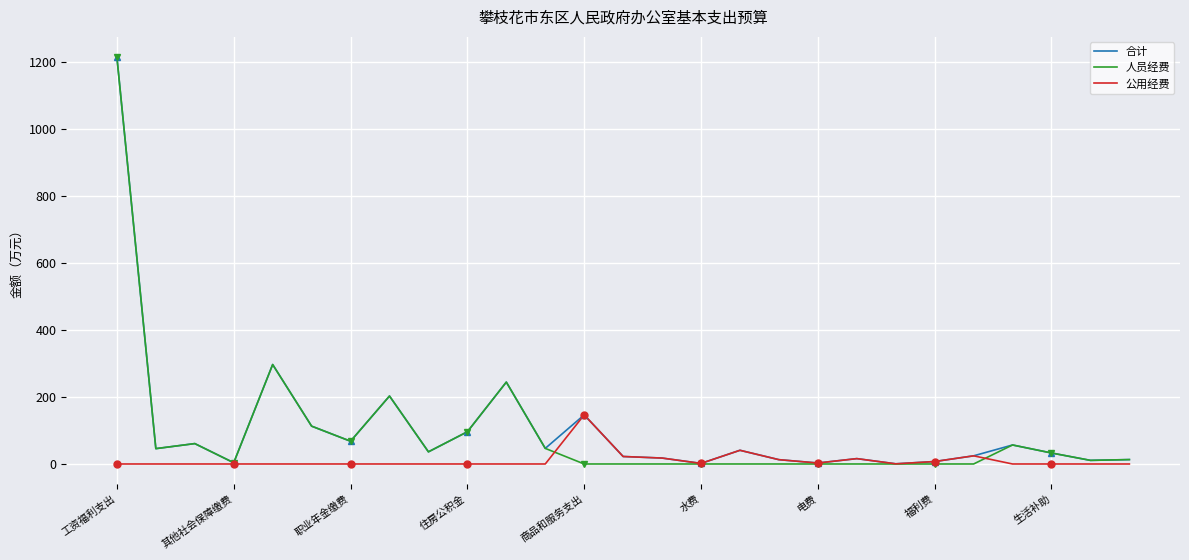

Which series has the largest range (max minus min)?

人员经费